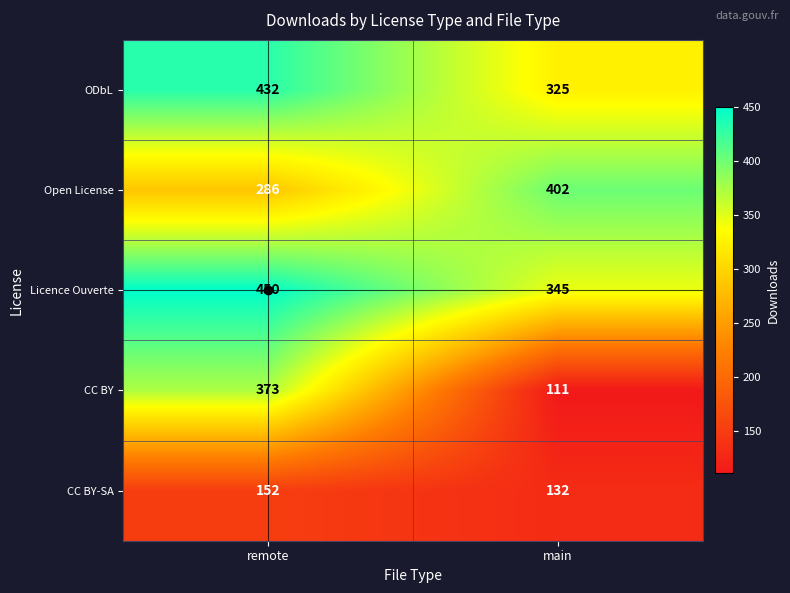

Which series changed the most between remote and main?

CC BY